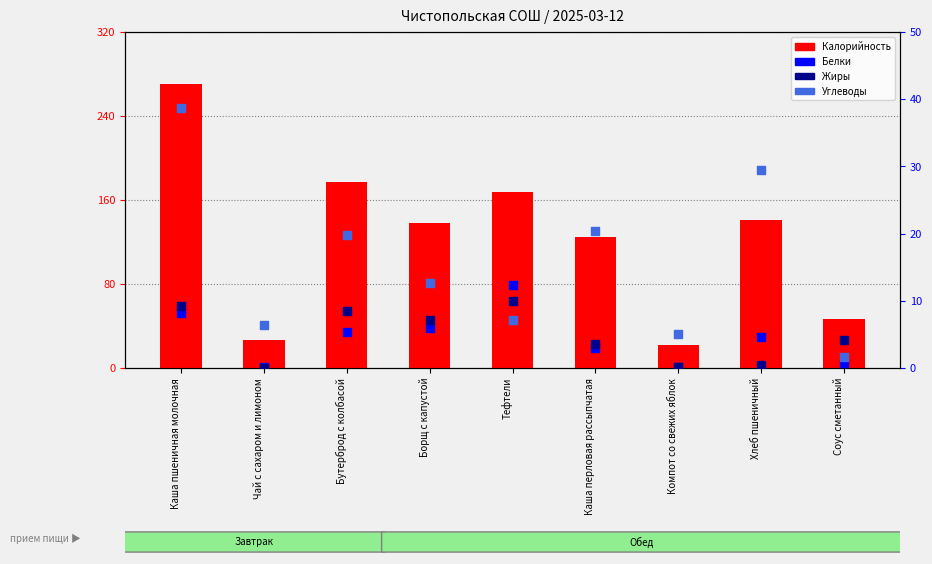

Which series has the largest total across all categories?

Калорийность